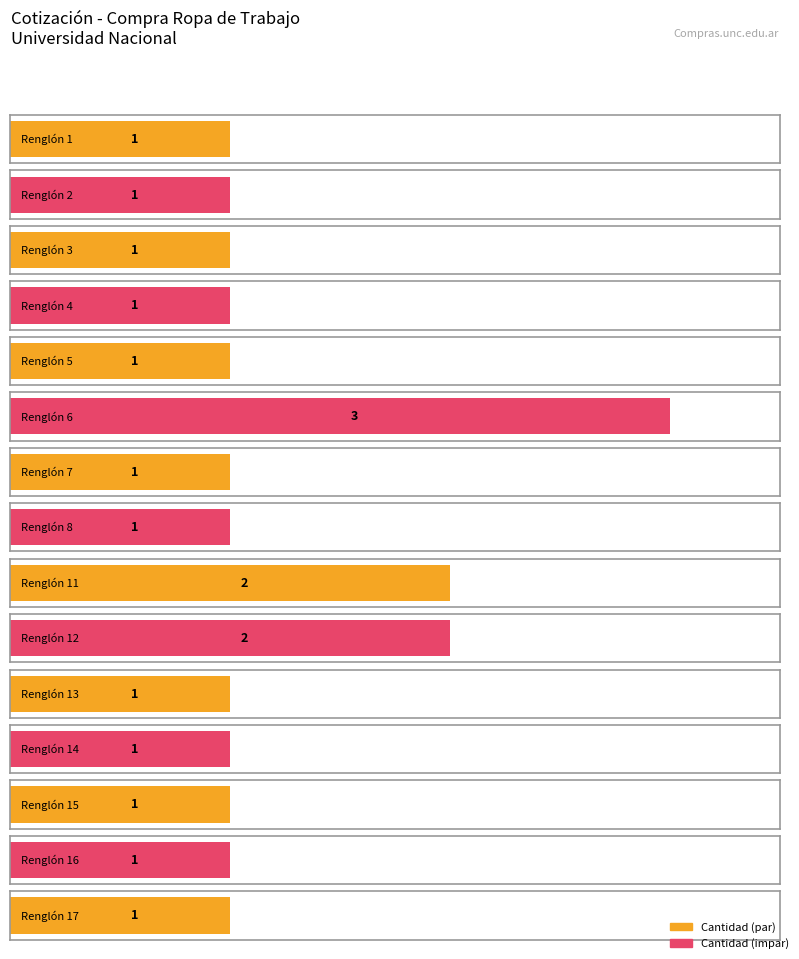

Where is the data nearest to the value 2?

Renglón 11